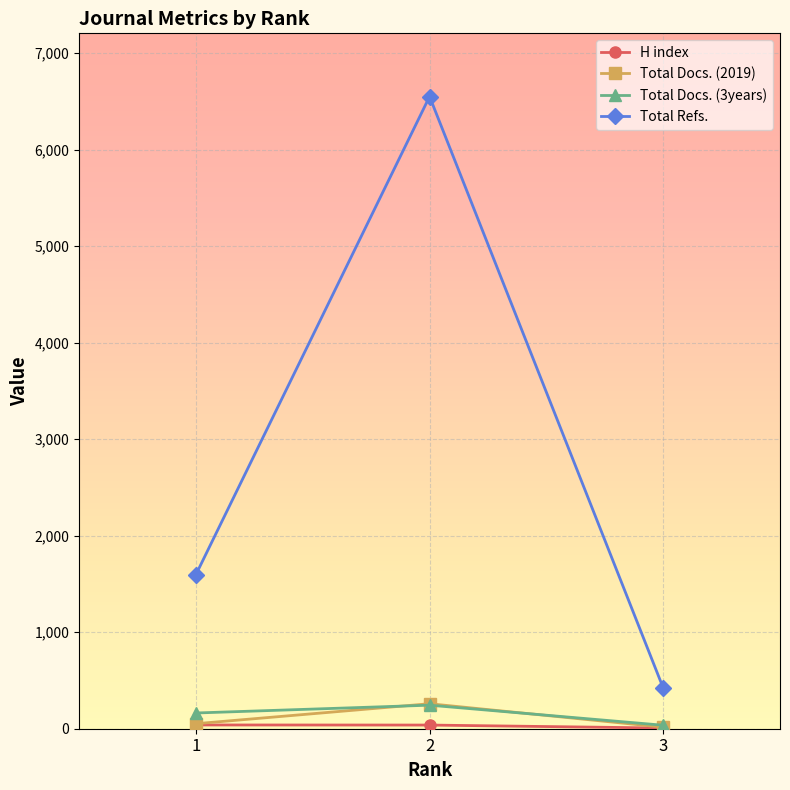

What is the maximum value shown in the chart?

6551